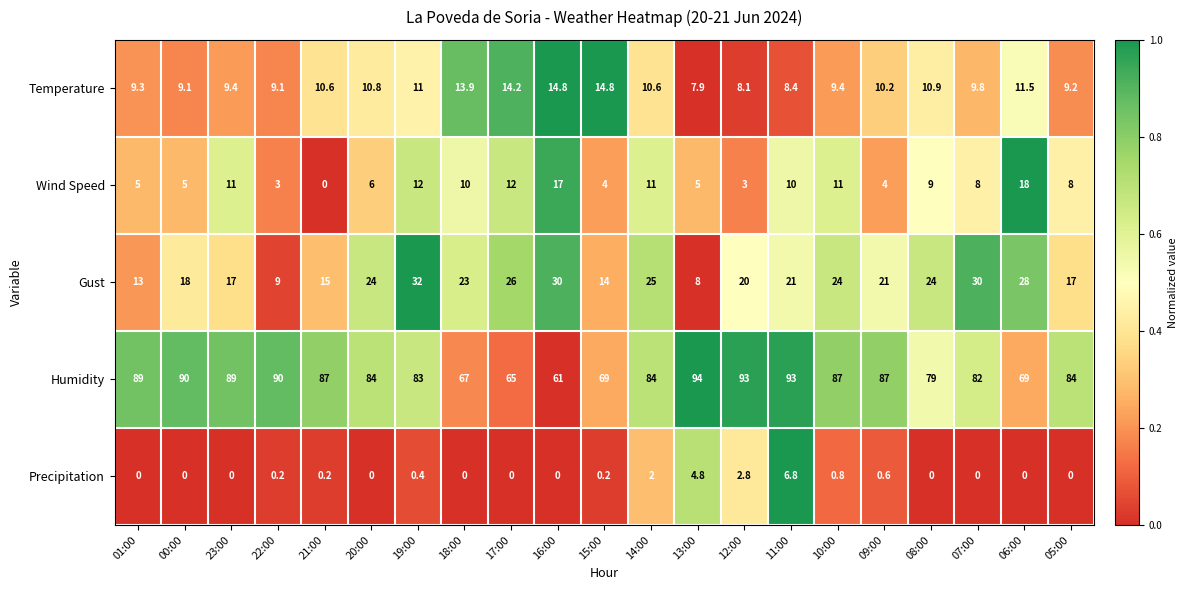

What is the total value across all series at 19:00?

138.4